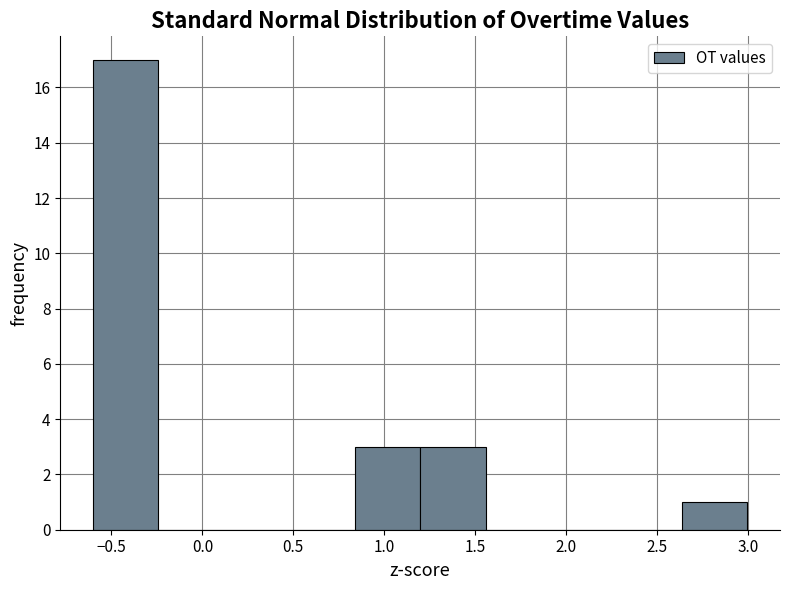

Over which range of the x-axis is the bar tallest?

-0.60 to -0.25